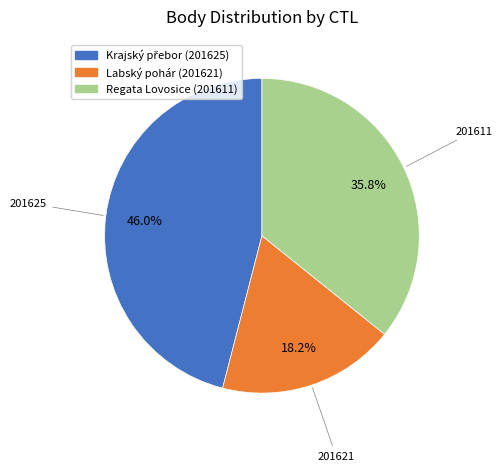

How many segments does this pie chart have?

3